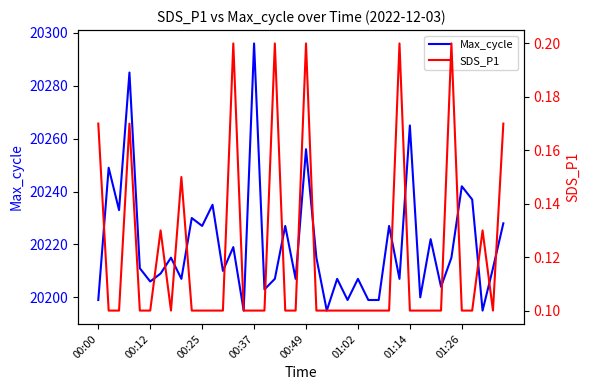

How many lines are shown in the chart?

2